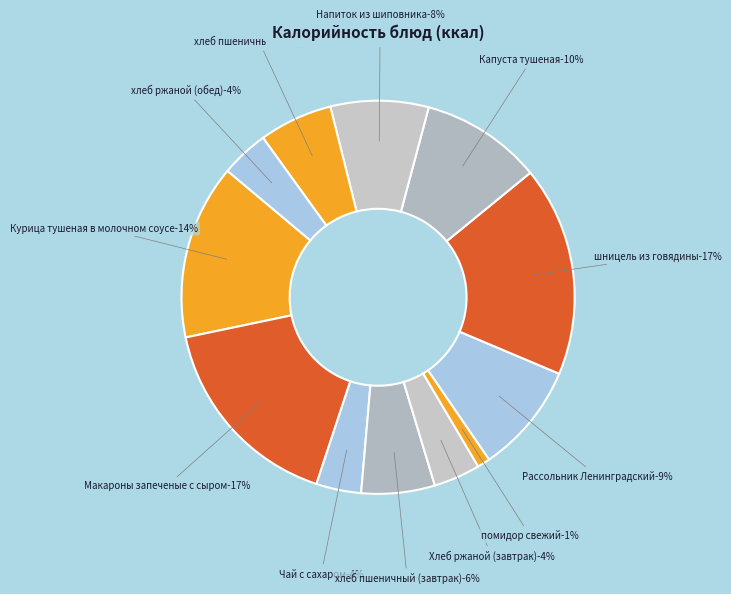

How much of the chart is everything except хлеб ржаной (обед)?

96.1%